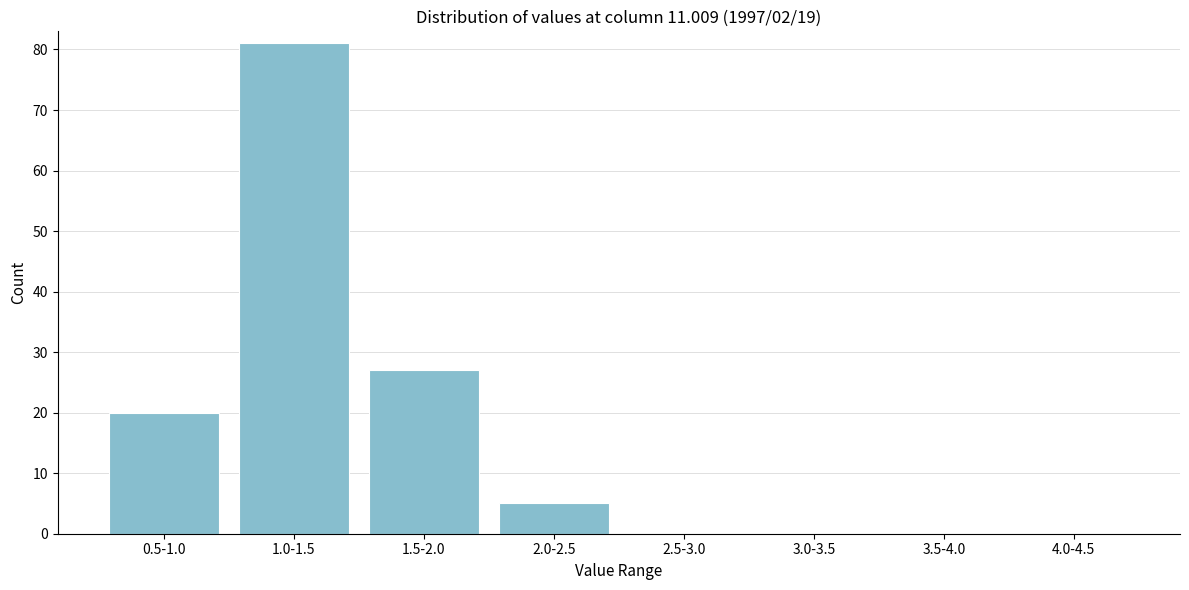

Reading left to right, what are all the values shown in this chart?

0.5-1.0=20	1.0-1.5=81	1.5-2.0=27	2.0-2.5=5	2.5-3.0=0	3.0-3.5=0	3.5-4.0=0	4.0-4.5=0